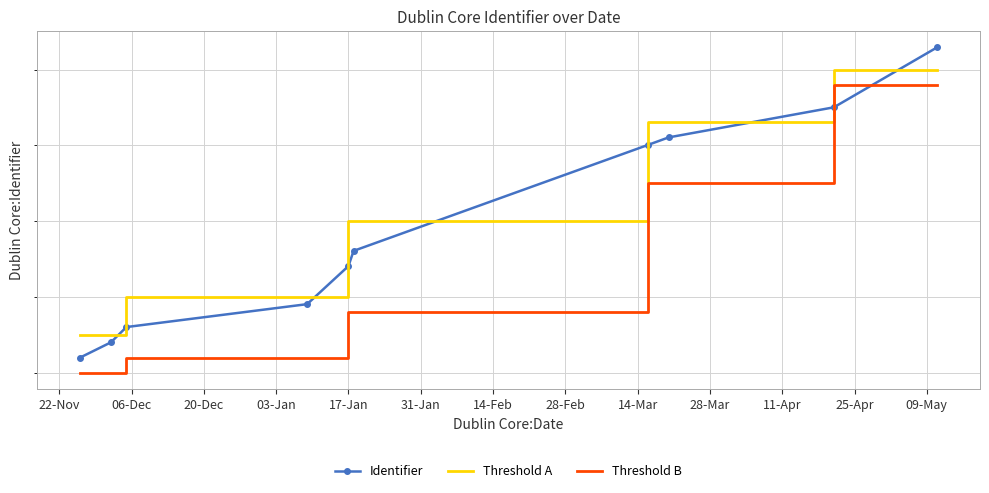

How many lines are shown in the chart?

3